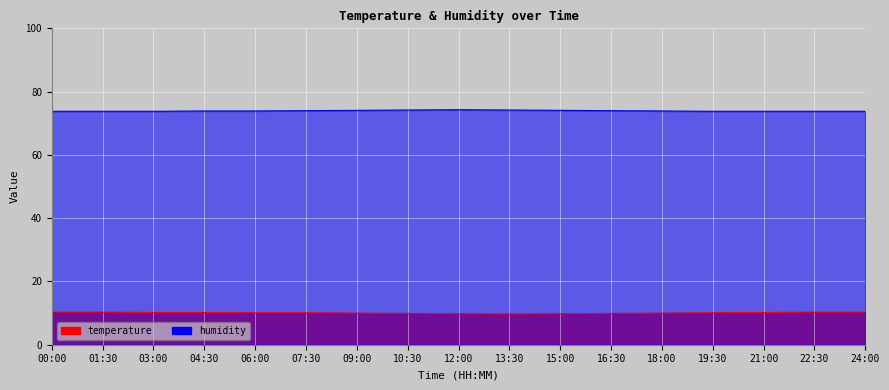

True or false: humidity and temperature cross at least once.

False